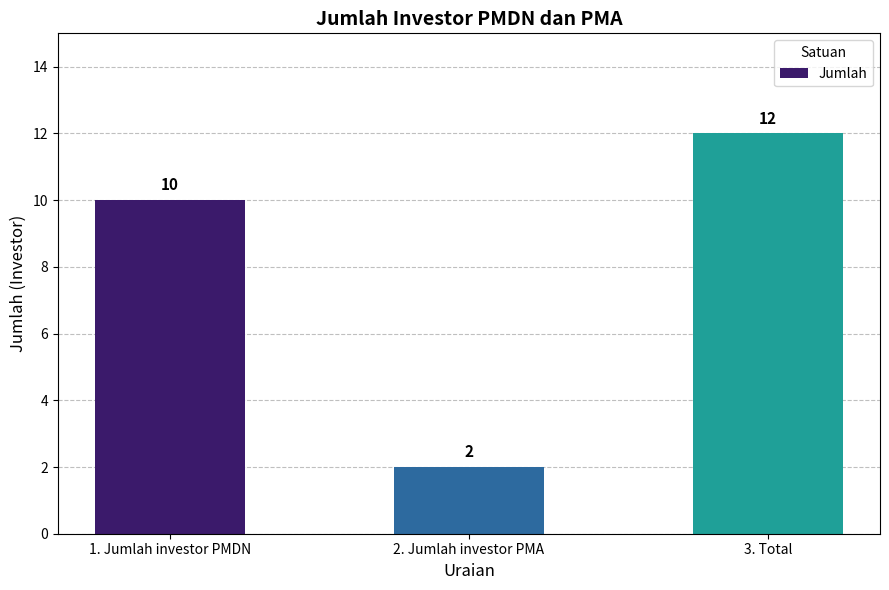

Read the value at 1. Jumlah investor PMDN, to the nearest 10.

10